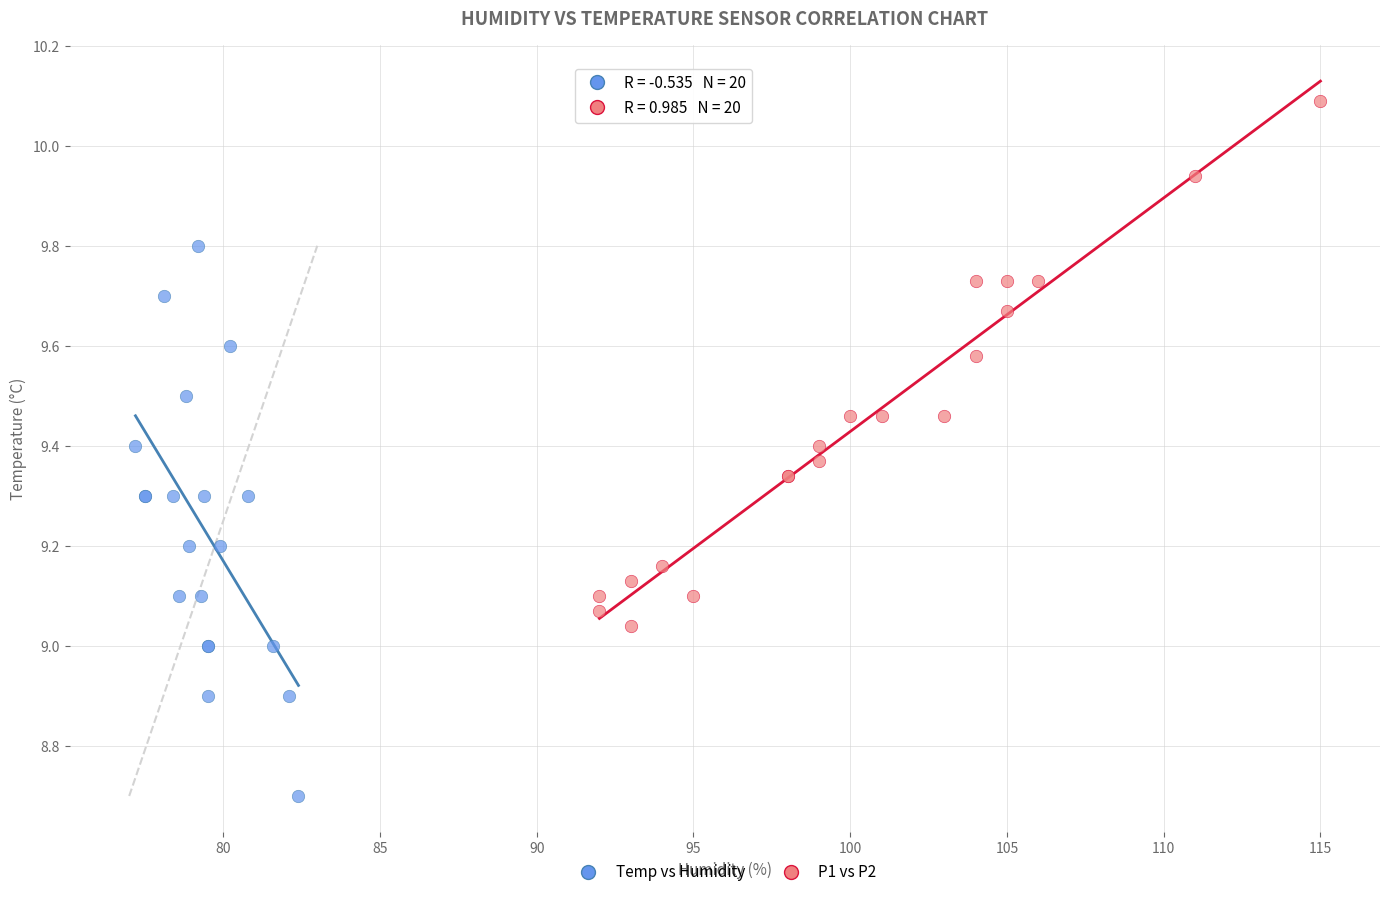

Which series contains the highest Y value?

P1 vs P2